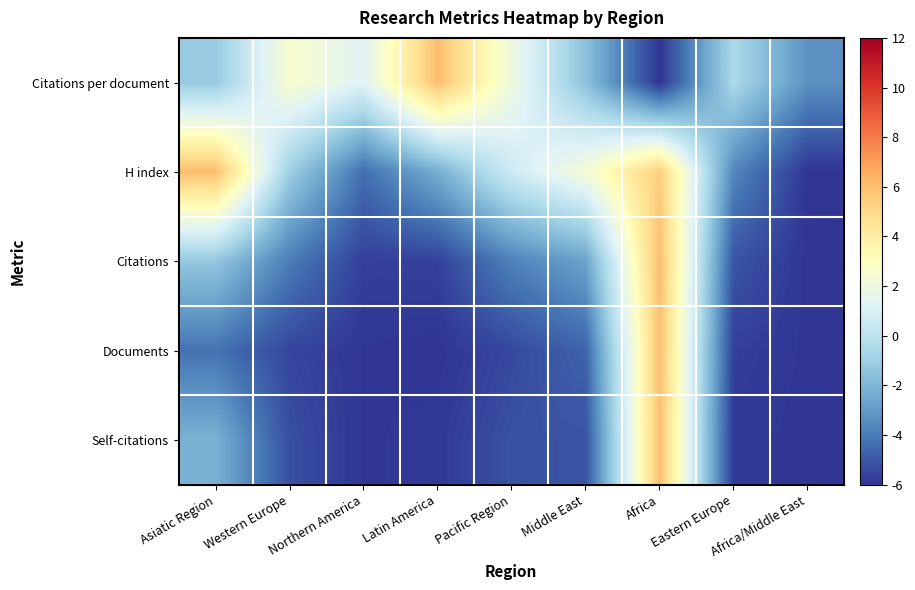

Which series has the largest range (max minus min)?

Citations per document